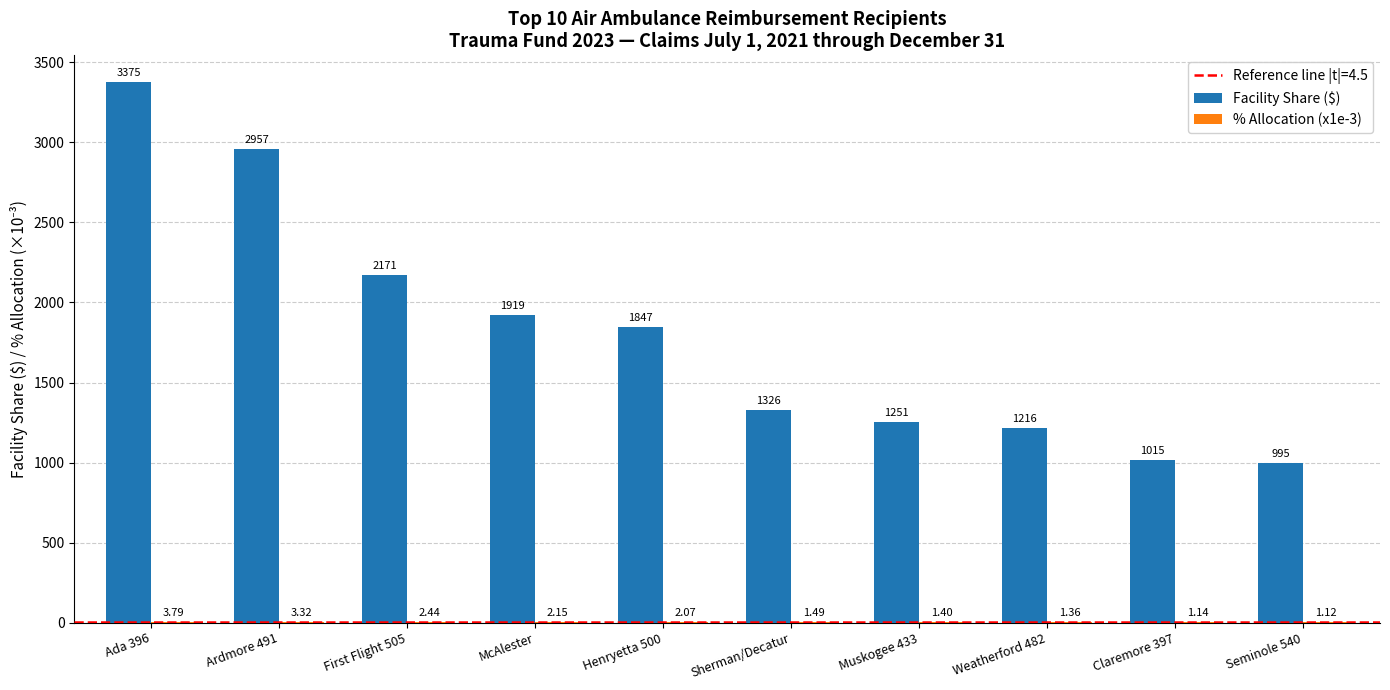

At which category is the sum across all series the highest?

Ada 396